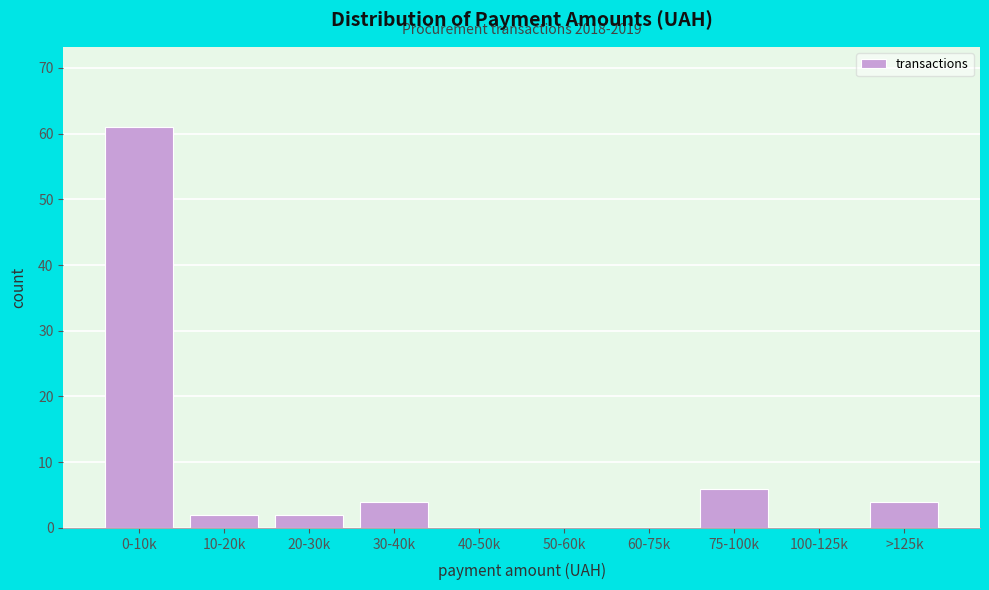

Reading right to left, what are all the values shown in this chart?

>125k=4	100-125k=0	75-100k=6	60-75k=0	50-60k=0	40-50k=0	30-40k=4	20-30k=2	10-20k=2	0-10k=61